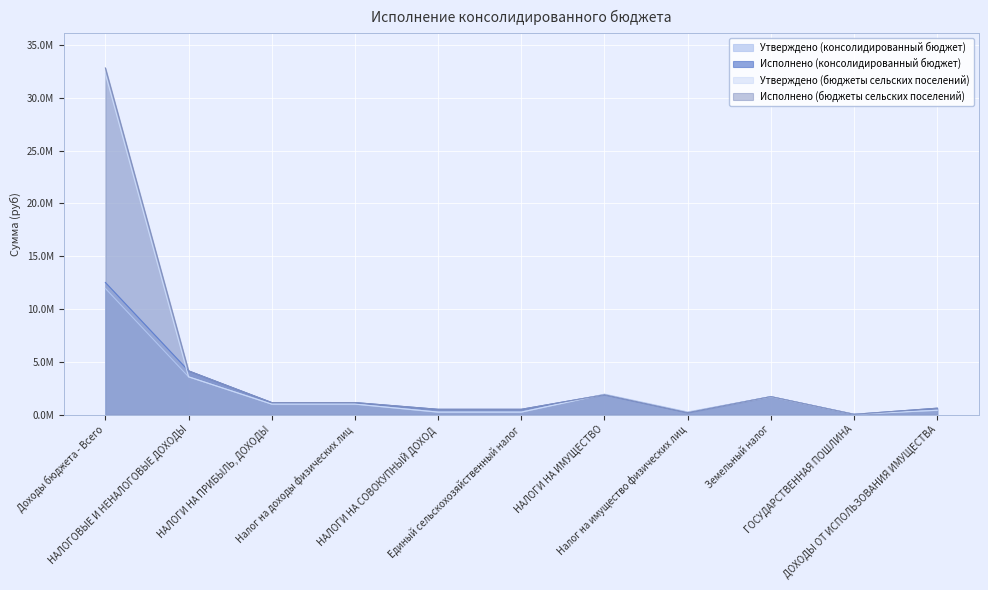

Is the value of Исполнено (бюджеты сельских поселений) at ГОСУДАРСТВЕННАЯ ПОШЛИНА greater than the value of Исполнено (консолидированный бюджет) at ГОСУДАРСТВЕННАЯ ПОШЛИНА?

No